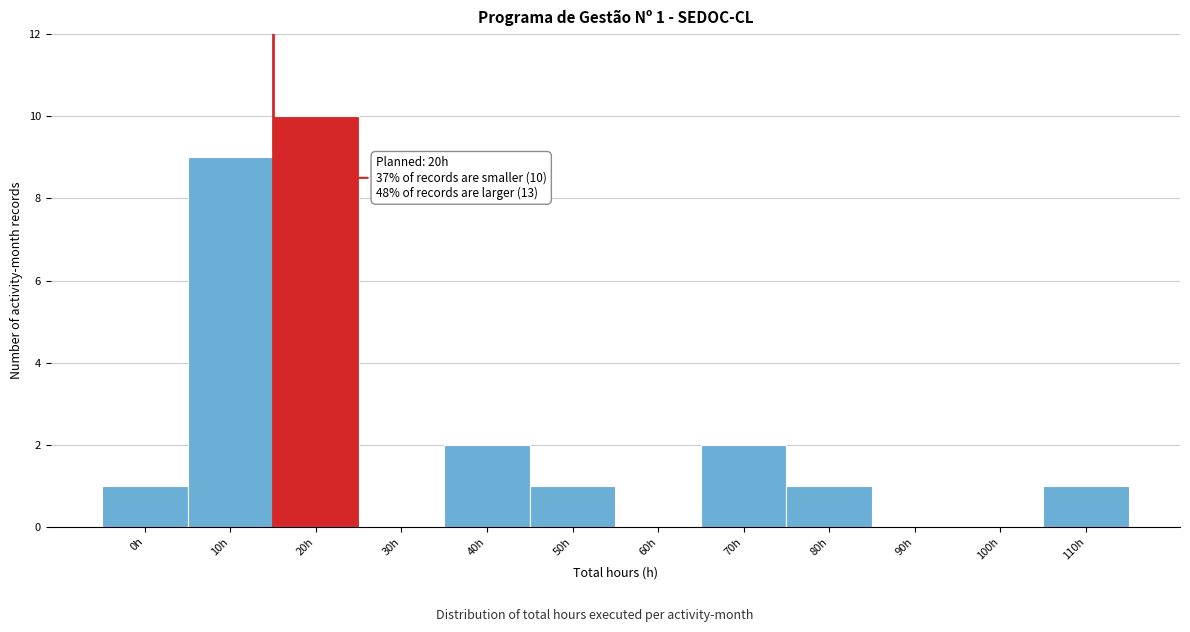

Reading left to right, extract all data points from this chart.

0h=1	10h=9	20h=10	30h=0	40h=2	50h=1	60h=0	70h=2	80h=1	90h=0	100h=0	110h=1